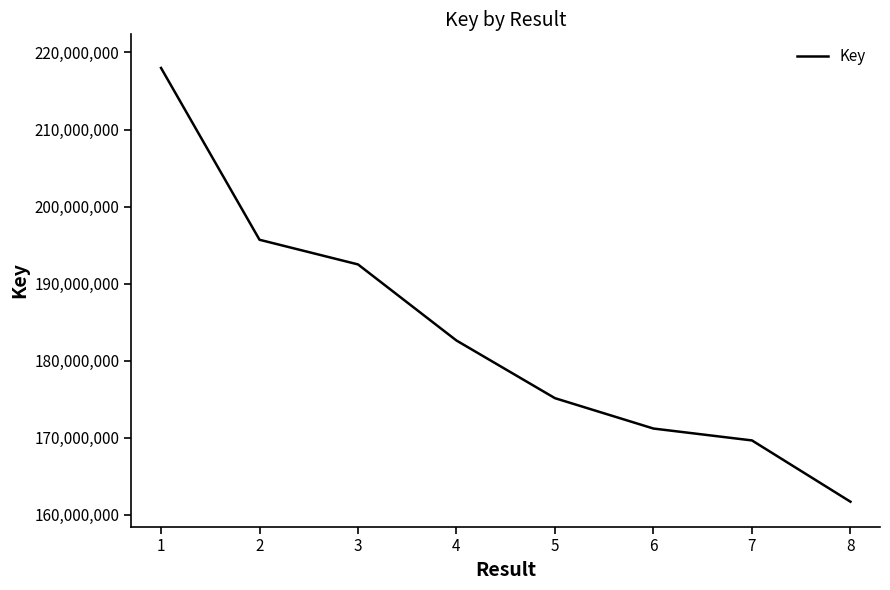

Does the chart have visible grid lines?

No